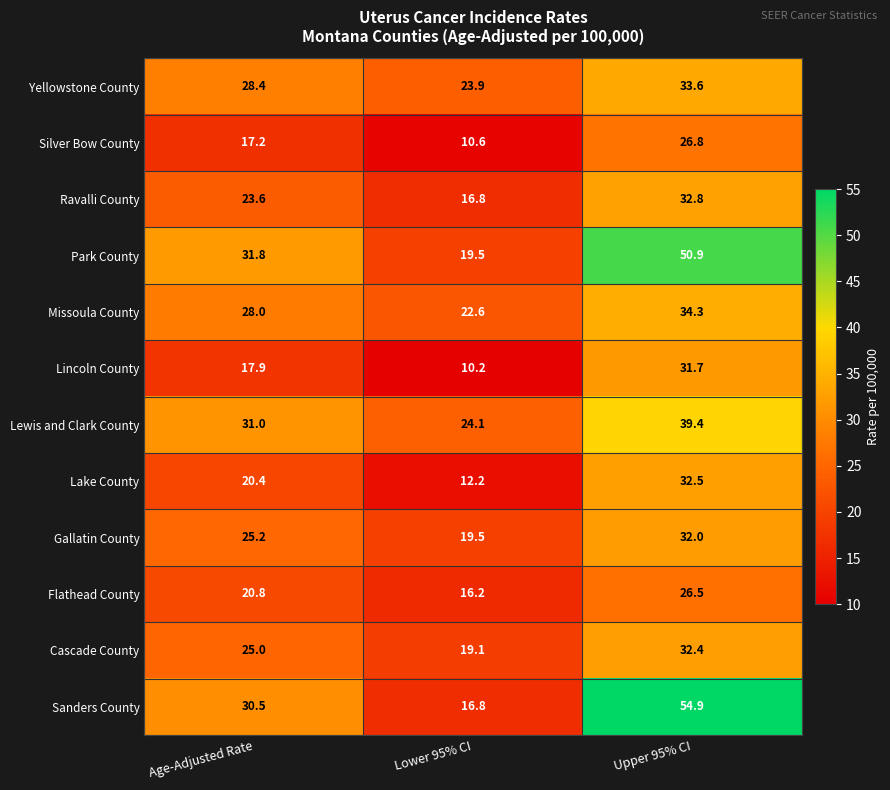

Where is Lewis and Clark County nearest to the value 31?

Age-Adjusted Rate